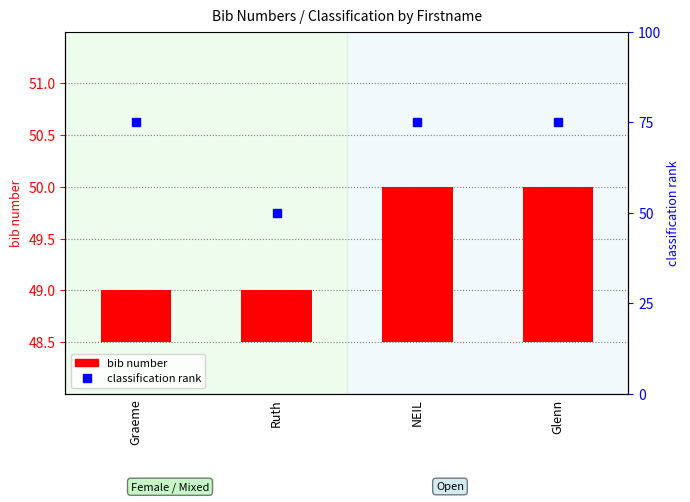

At which label does classification rank reach its peak?

Graeme